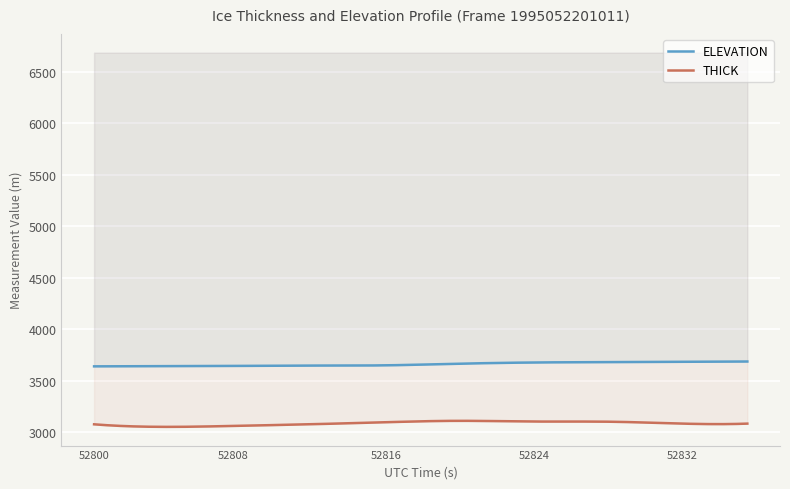

What is the average value of the THICK series?

3082.1